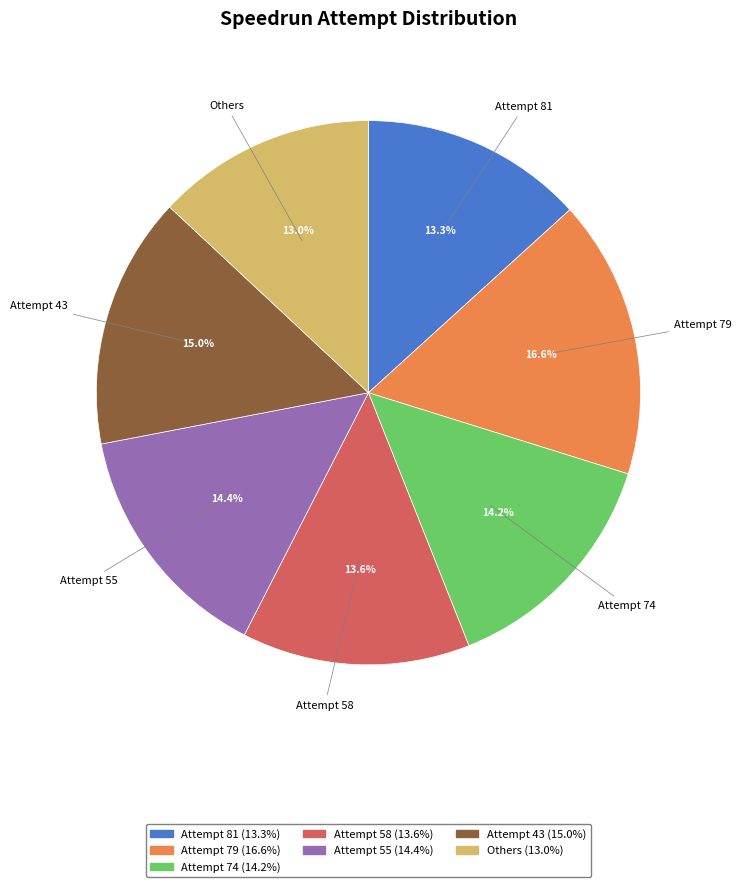

Does any single category account for the majority?

No